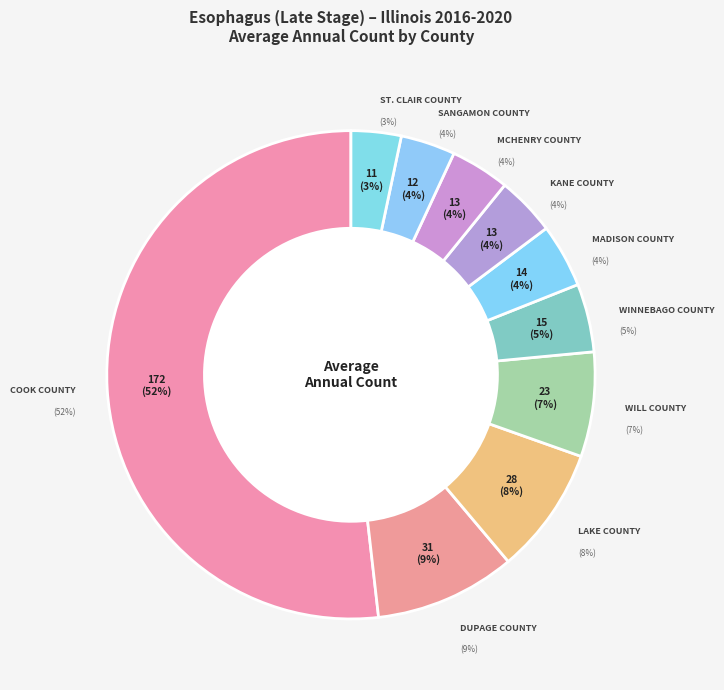

Which has a higher value, McHenry County or Cook County?

Cook County